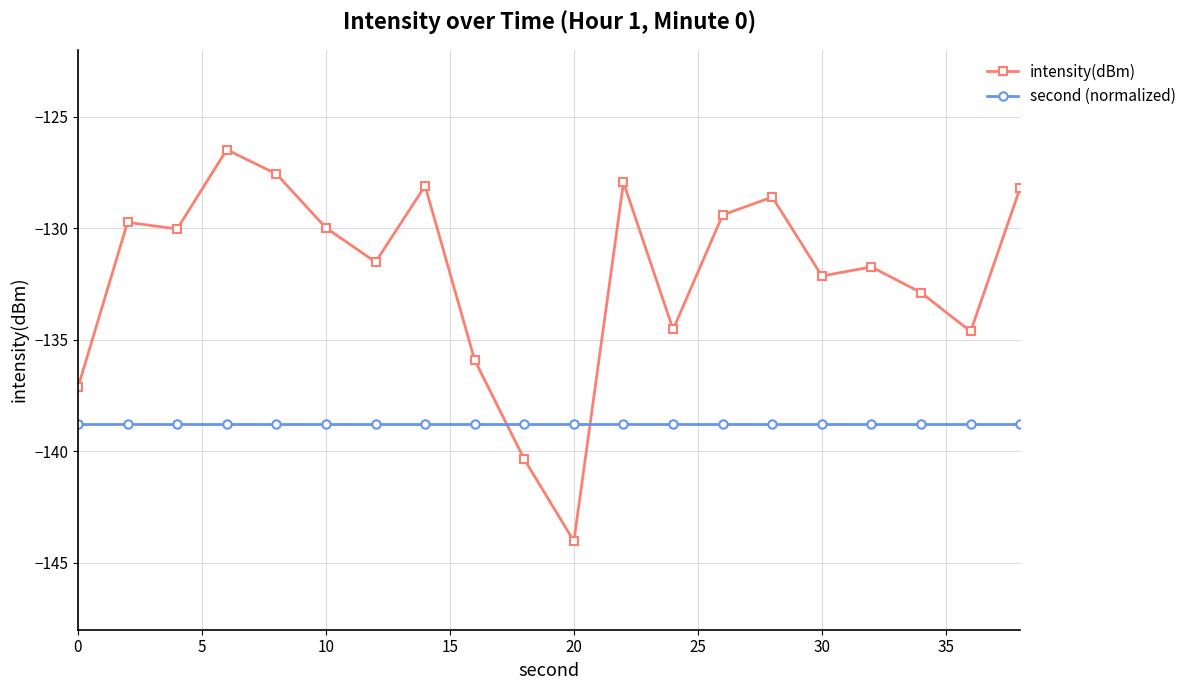

What is the difference between the second highest and minimum values in the intensity(dBm) series?

16.5